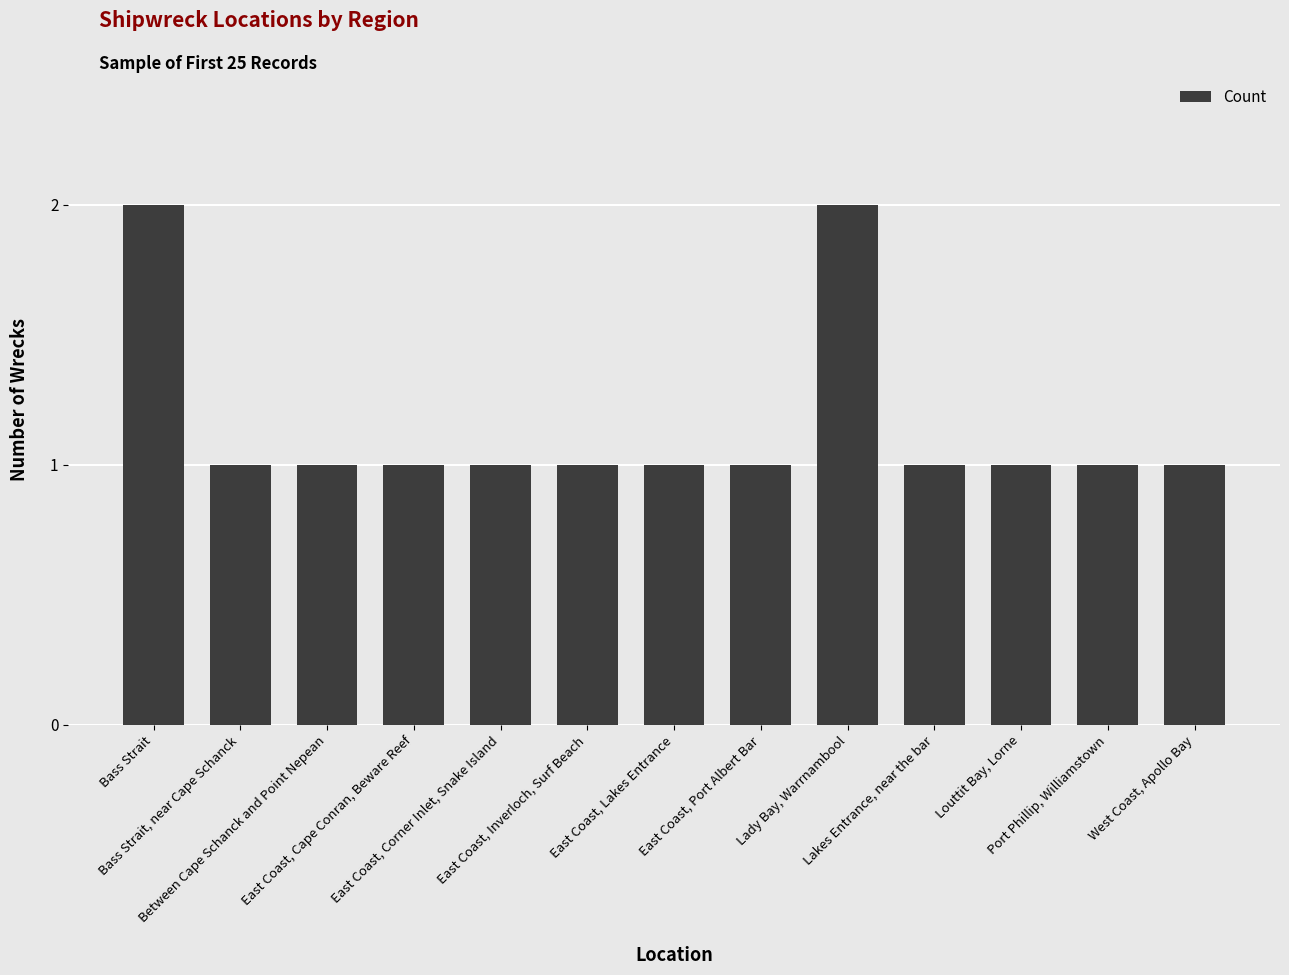

Are the bars grouped side by side (vs. stacked)?

No